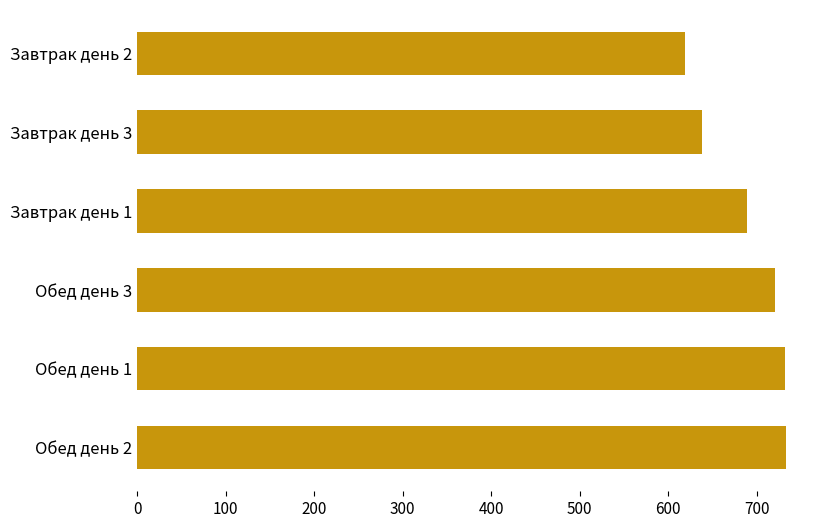

The value at Завтрак день 2 is 1074. True or false?

False